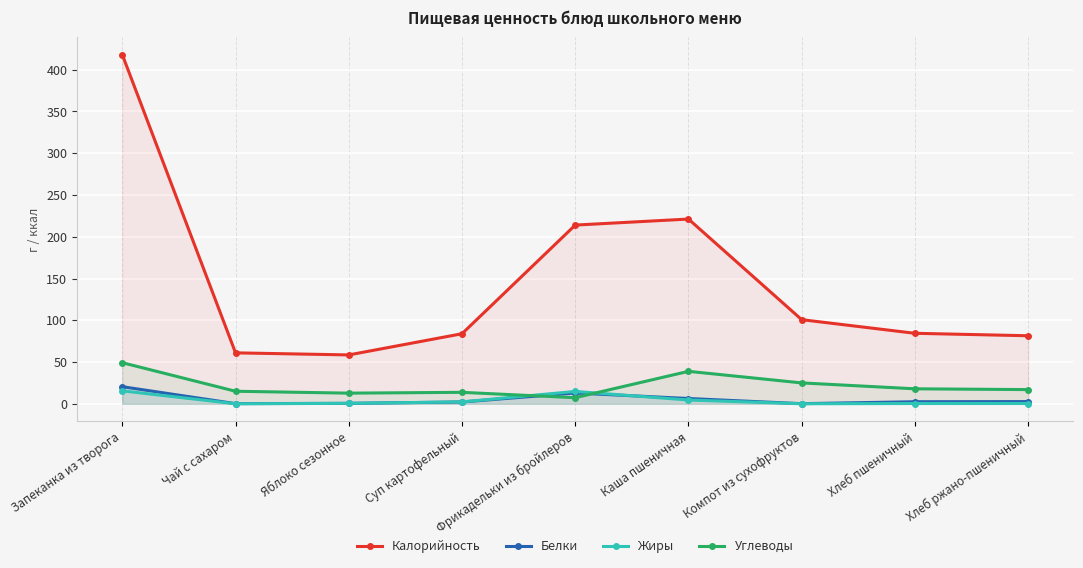

At which label does Углеводы reach its peak?

Запеканка из творога